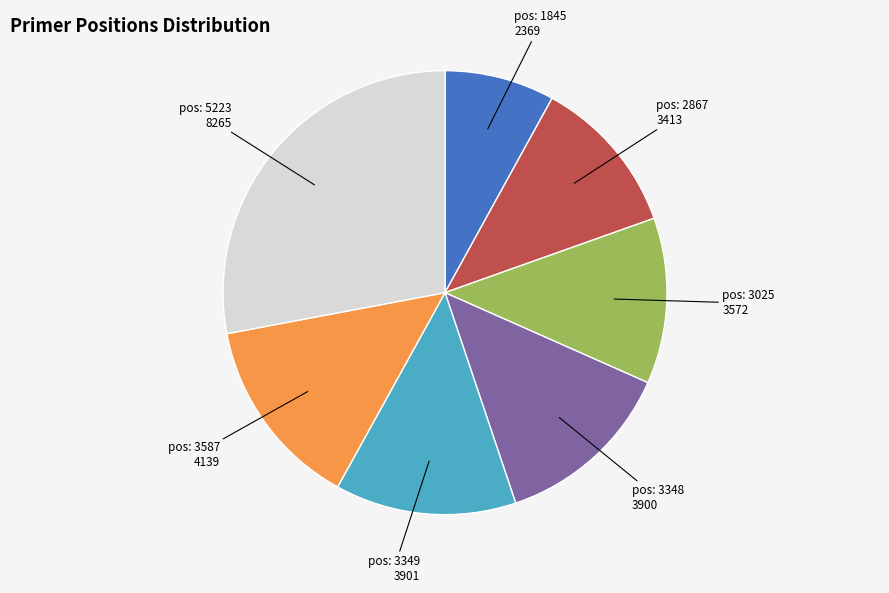

Is there a majority slice in this chart?

No